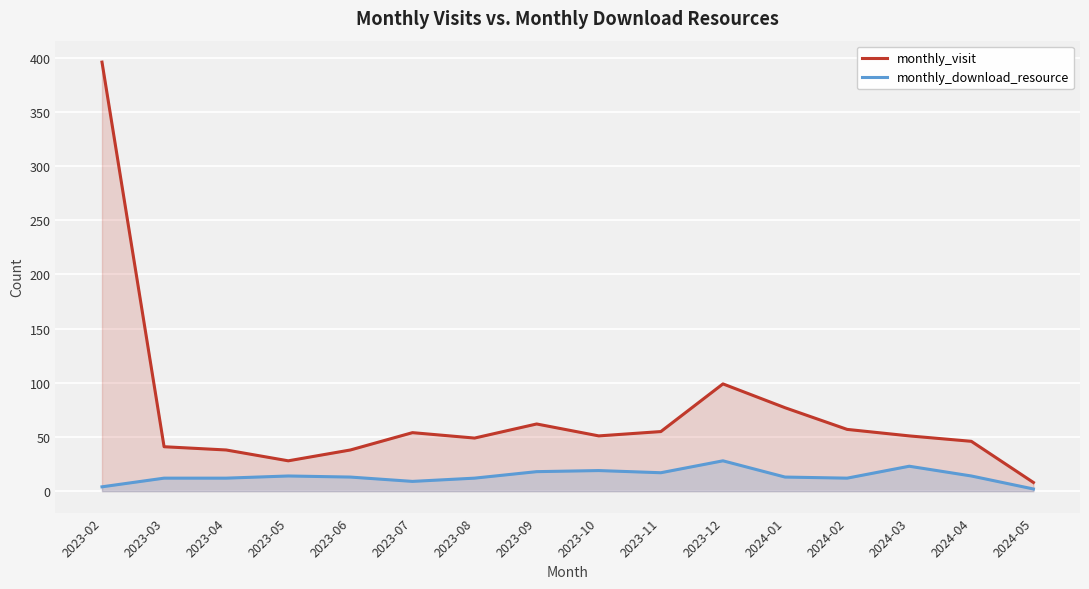

List the labels in order of monthly_download_resource value, largest first.

2023-12, 2024-03, 2023-10, 2023-09, 2023-11, 2023-05, 2024-04, 2023-06, 2024-01, 2023-03, 2023-04, 2023-08, 2024-02, 2023-07, 2023-02, 2024-05